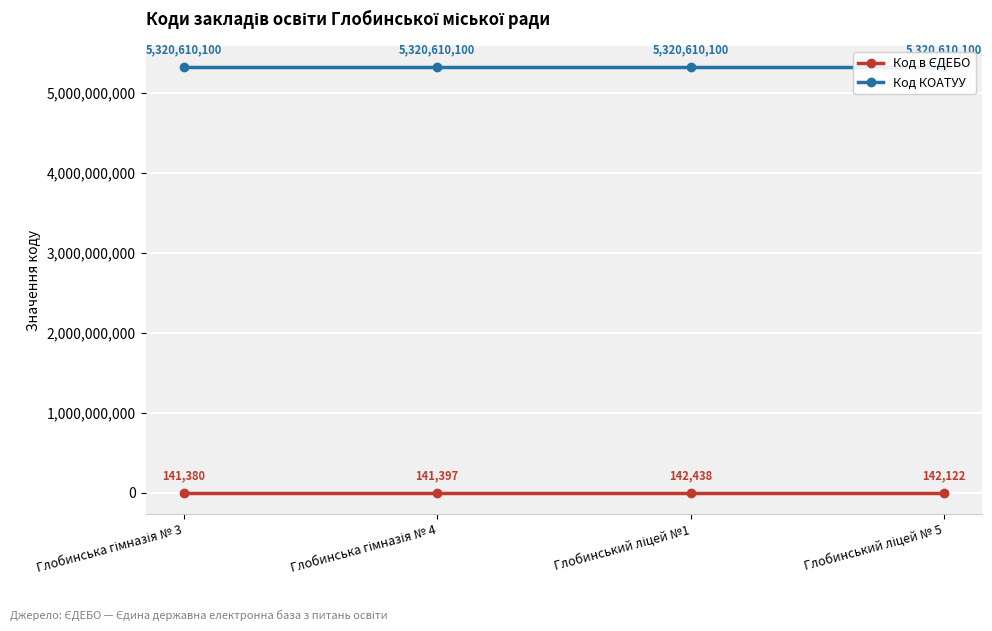

What is the average value of the Код КОАТУУ series?

5320610100